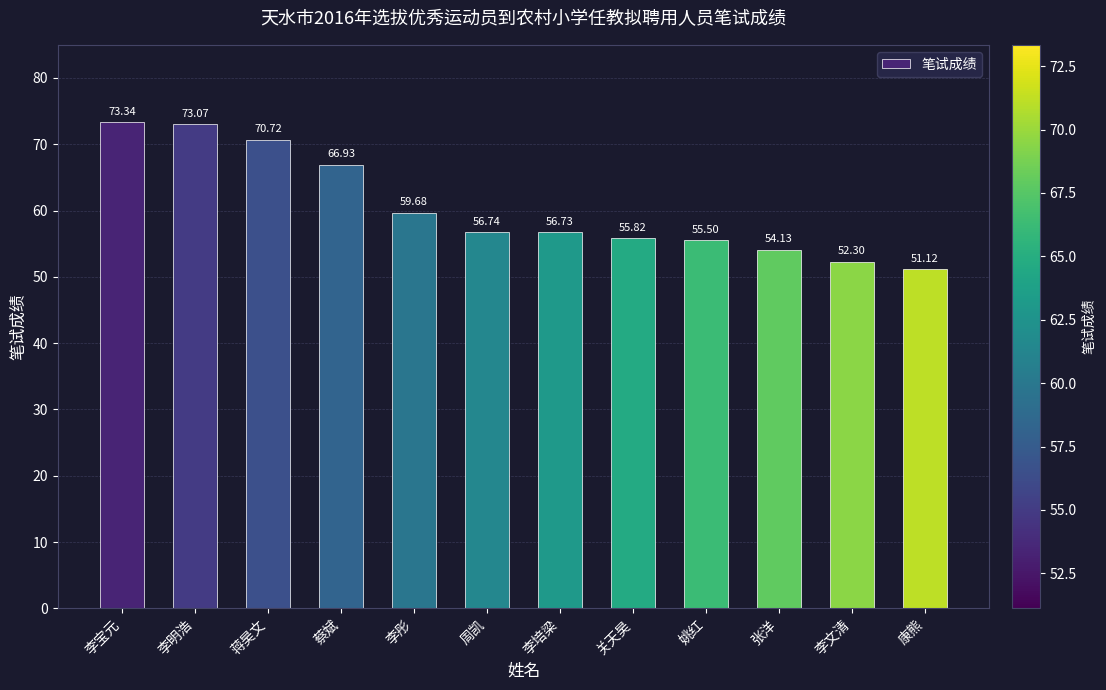

What position from the left is 蔡斌?

4